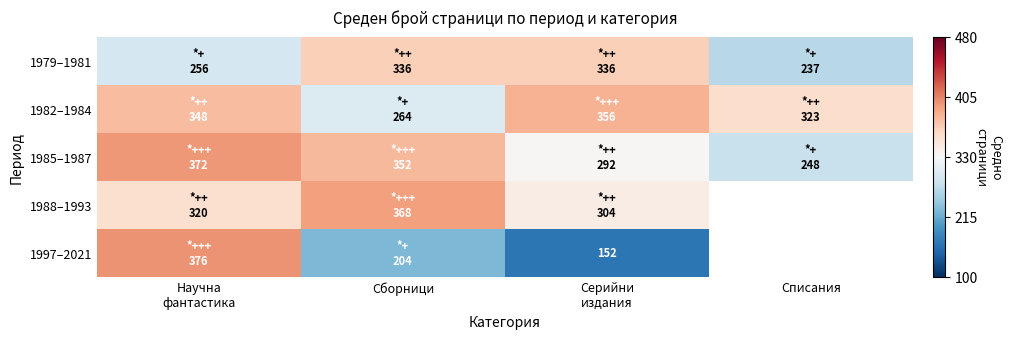

Between Научна фантастика and Сборници, which series saw the biggest shift?

1997–2021